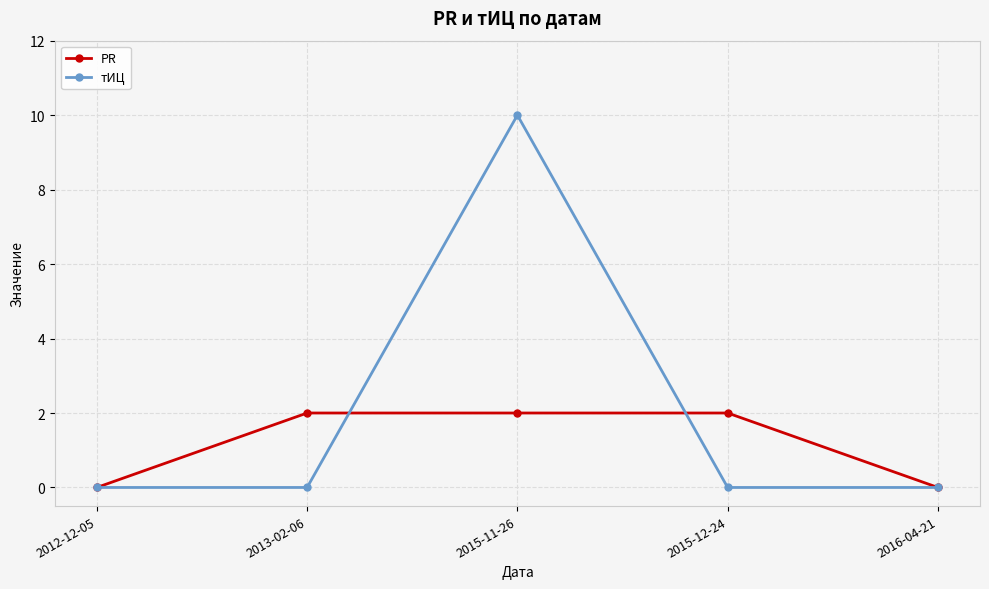

What are all the series names shown in the legend?

PR, тИЦ